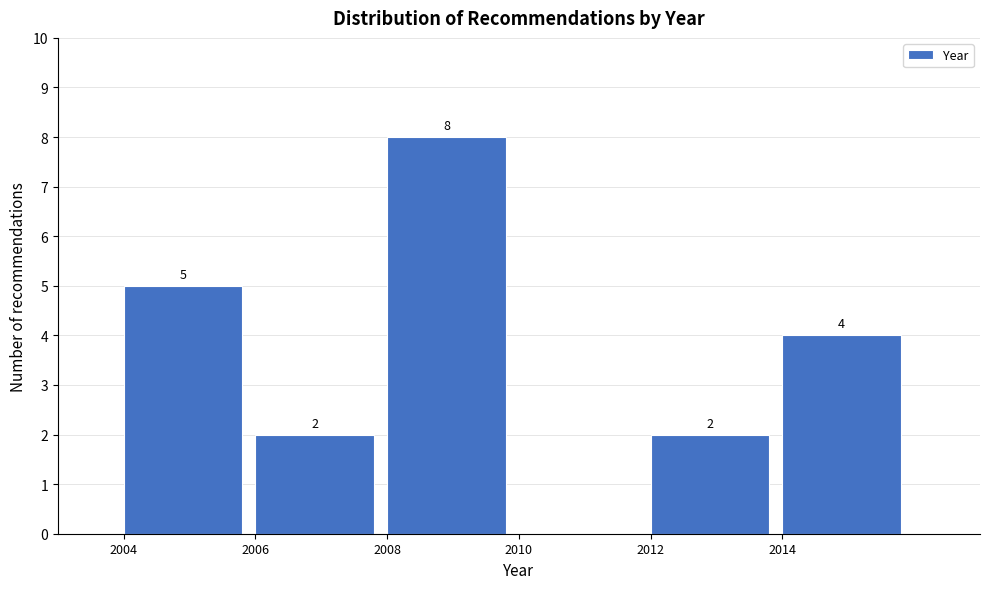

Reading left to right, transcribe all the data shown in this chart.

2004=5	2006=2	2008=8	2010=0	2012=2	2014=4